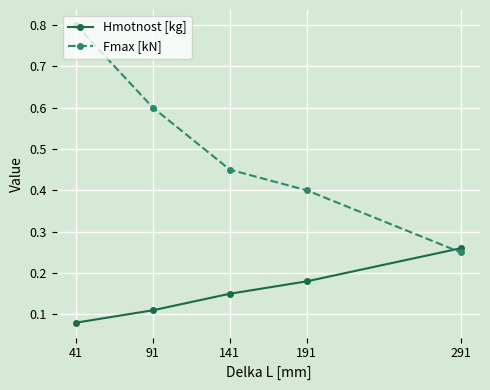

At which category is the sum across all series the highest?

41